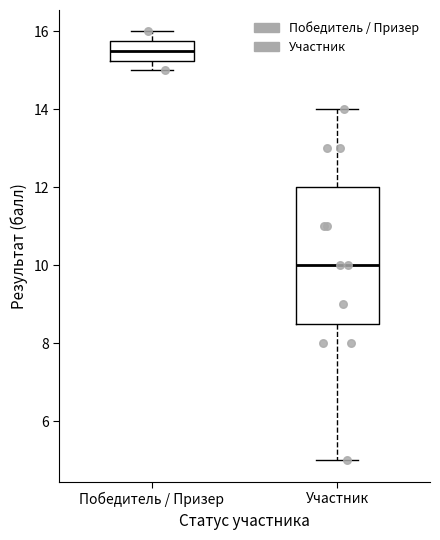

Where is the lower edge of the box for Участник on the y-axis? The values are not printed on the chart, so give them approximately, as read against the axis.

8.6